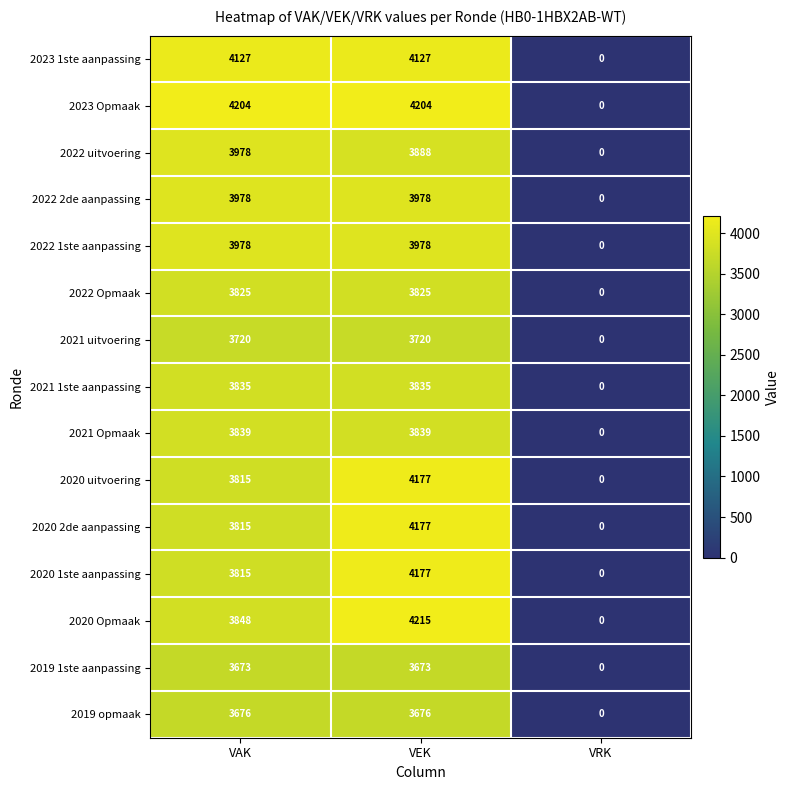

At which category does the chart reach its peak across all series?

VEK